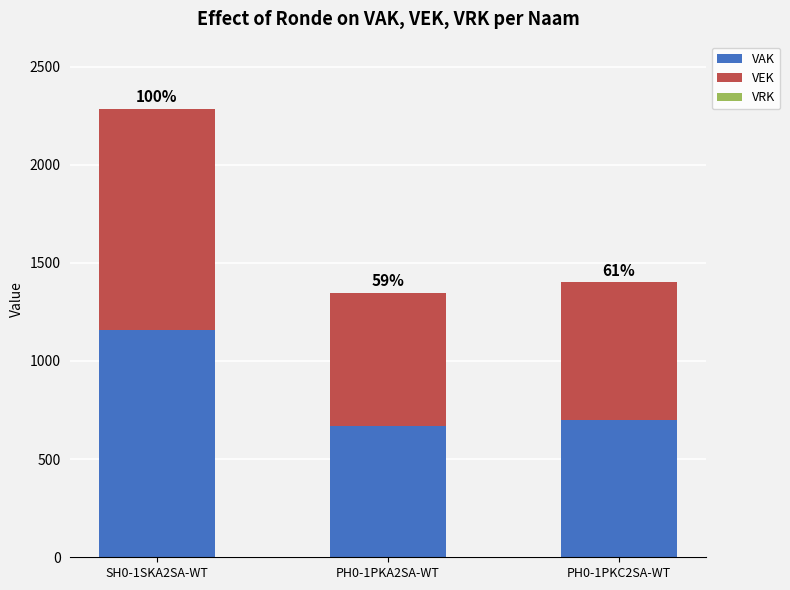

How many bars are there in total?

3